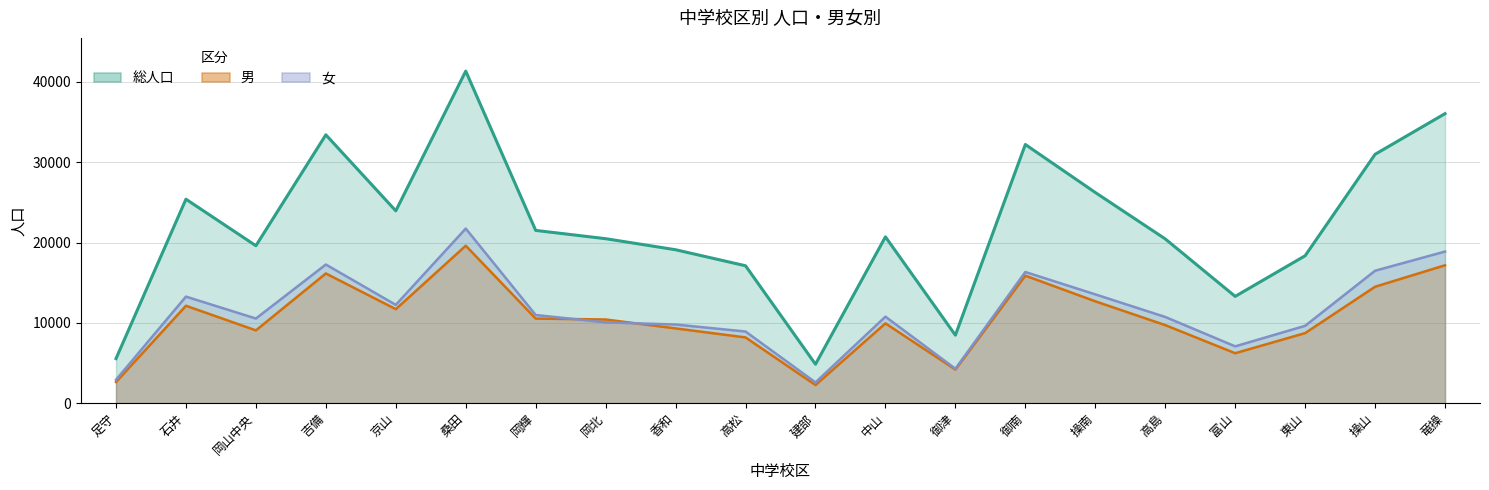

Which series changed the most between 足守 and 岡山中央?

総人口